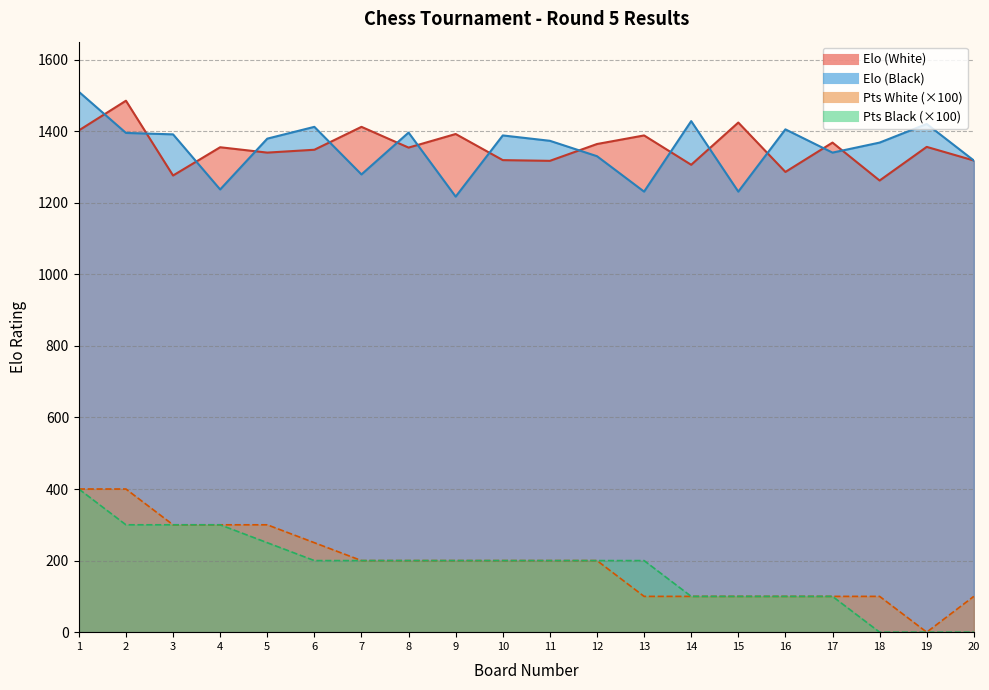

Reading left to right, extract all data points from this chart.

Elo (White): 1402	1485	1276	1355	1340	1348	1412	1354	1392	1319	1317	1364	1388	1306	1424	1286	1368	1262	1356	1318
Elo (Black): 1510	1395	1391	1237	1379	1412	1279	1396	1217	1388	1373	1330	1231	1428	1231	1405	1340	1368	1420	1318
Pts White: 400	400	300	300	300	250	200	200	200	200	200	200	100	100	100	100	100	100	0	100
Pts Black: 400	300	300	300	250	200	200	200	200	200	200	200	200	100	100	100	100	0	0	0